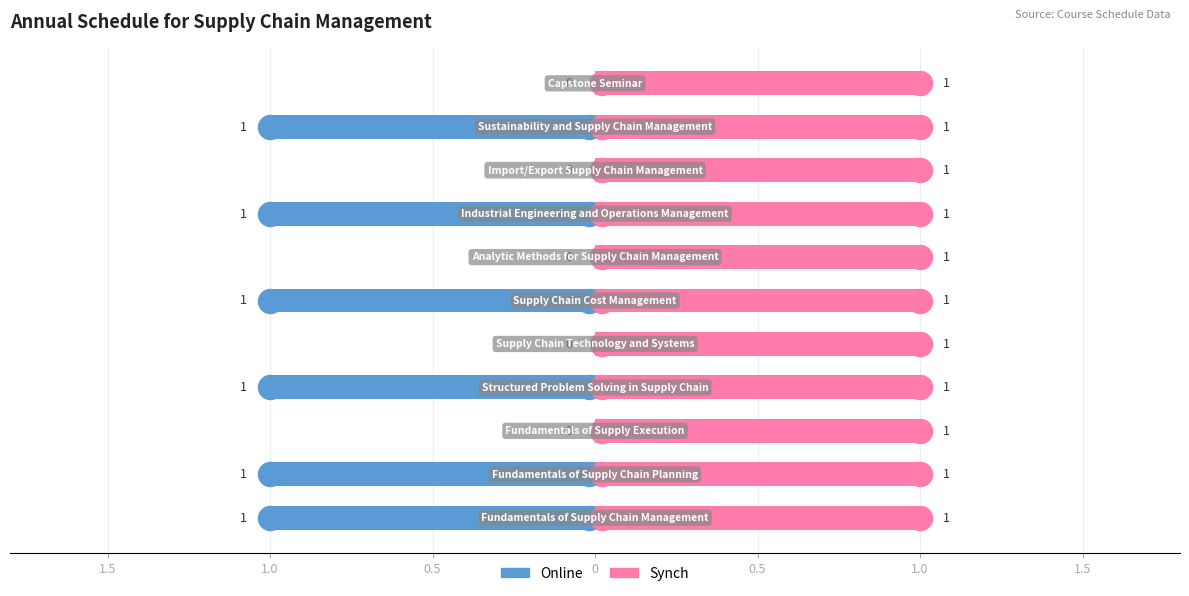

At how many categories does at least one series exceed 0?

11